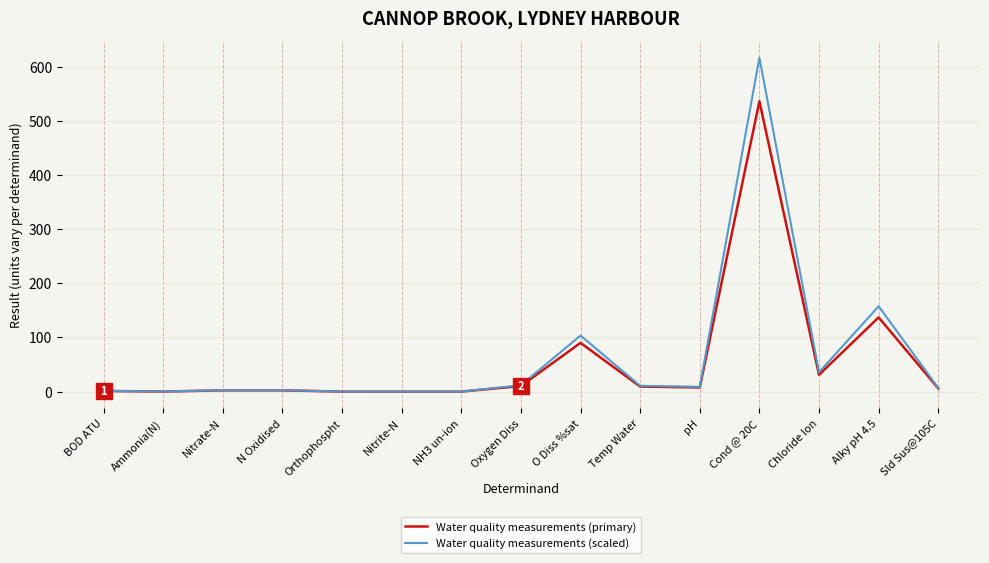

What is the sum of the Water quality measurements (primary) values at Nitrate-N and N Oxidised?

4.7